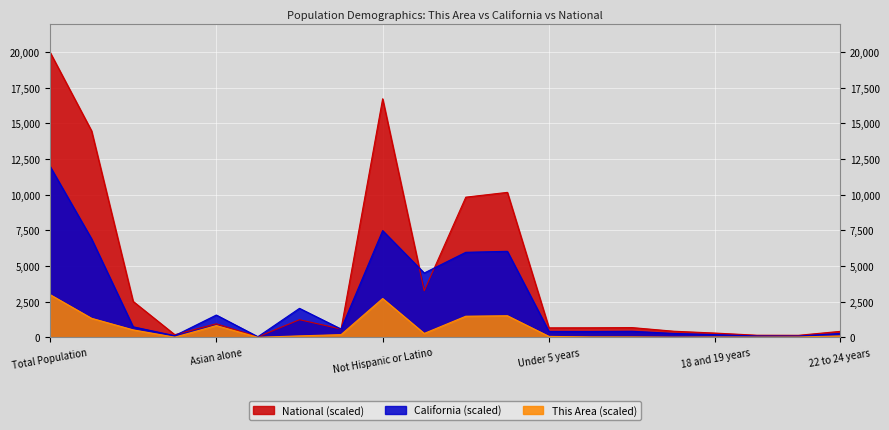

At which label does National first exceed 685?

Total Population